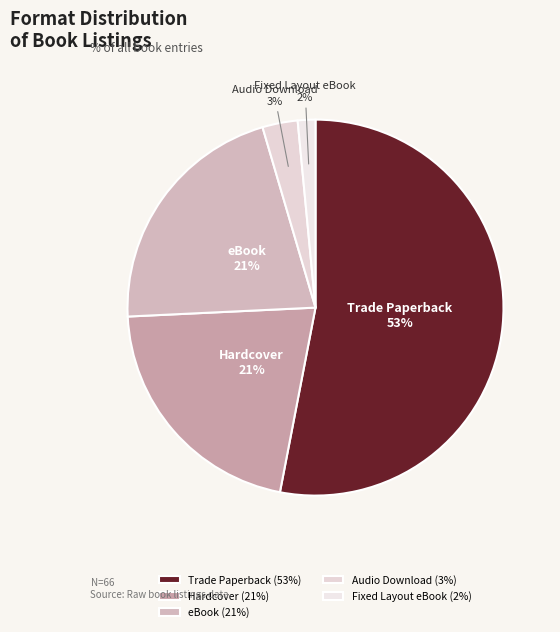

Do Audio Download and Hardcover together represent more than half of the pie?

No